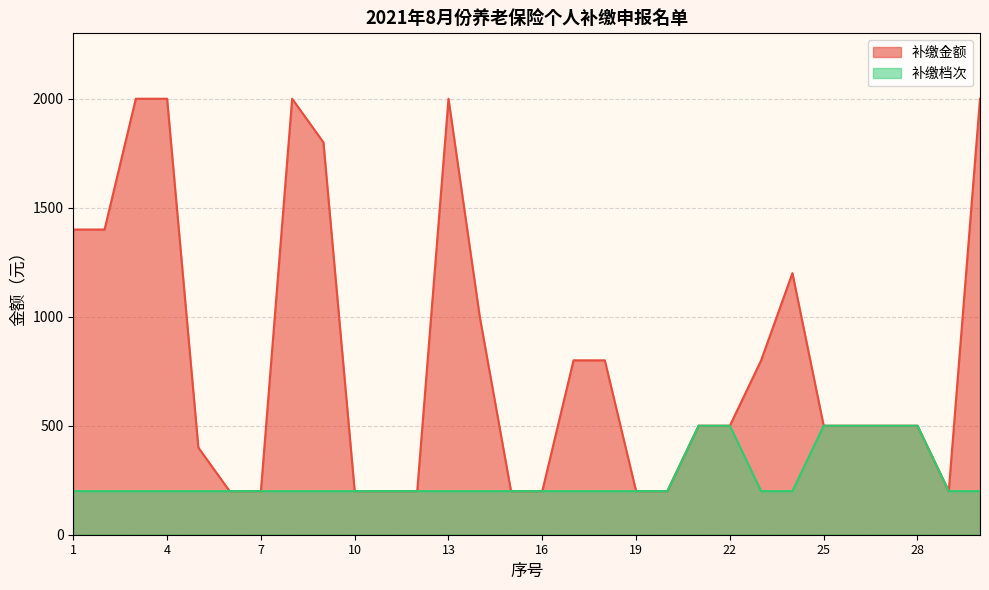

What is the average value of the 补缴档次 series?

260